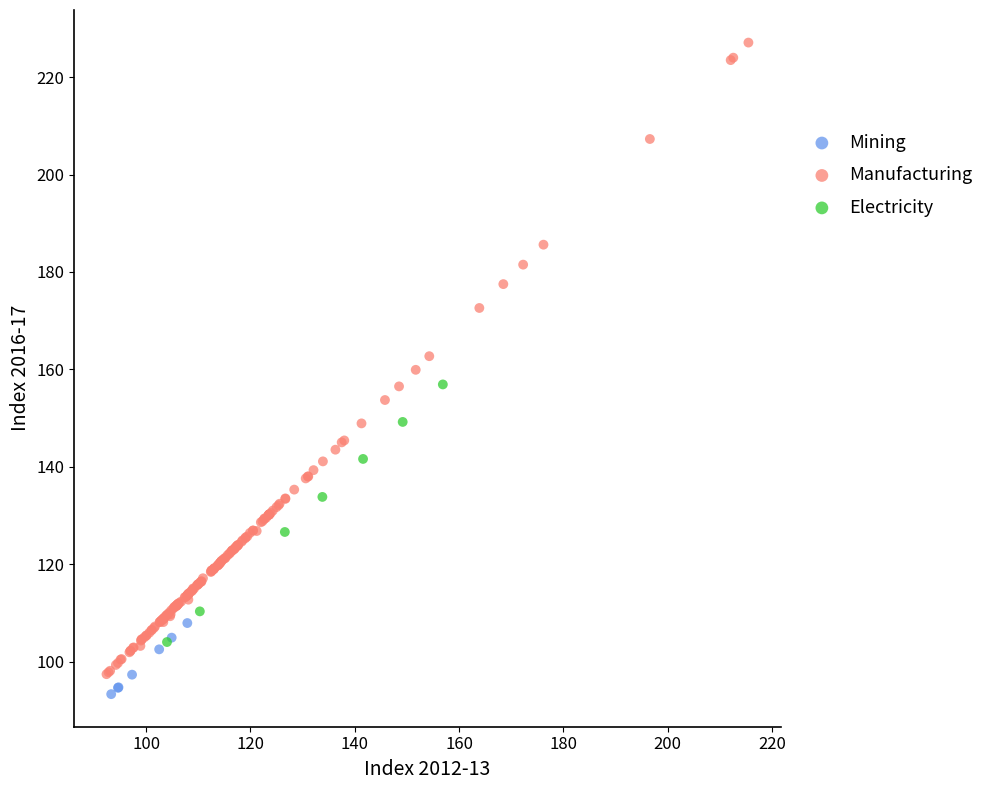

Which series contains the highest Y value?

Manufacturing